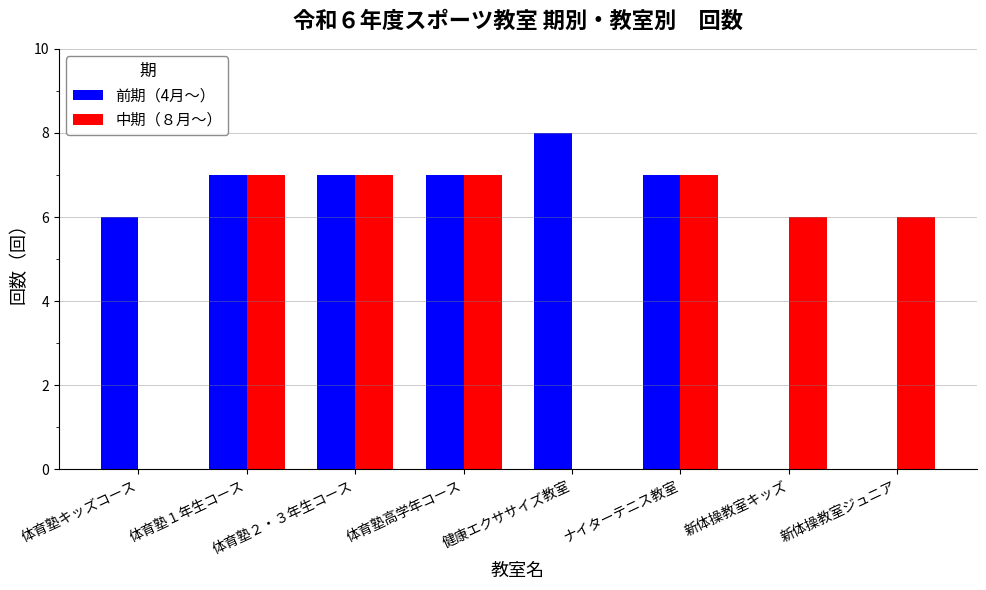

True or false: 中期（８月～） has a value of 12 at 体育塾２・３年生コース.

False